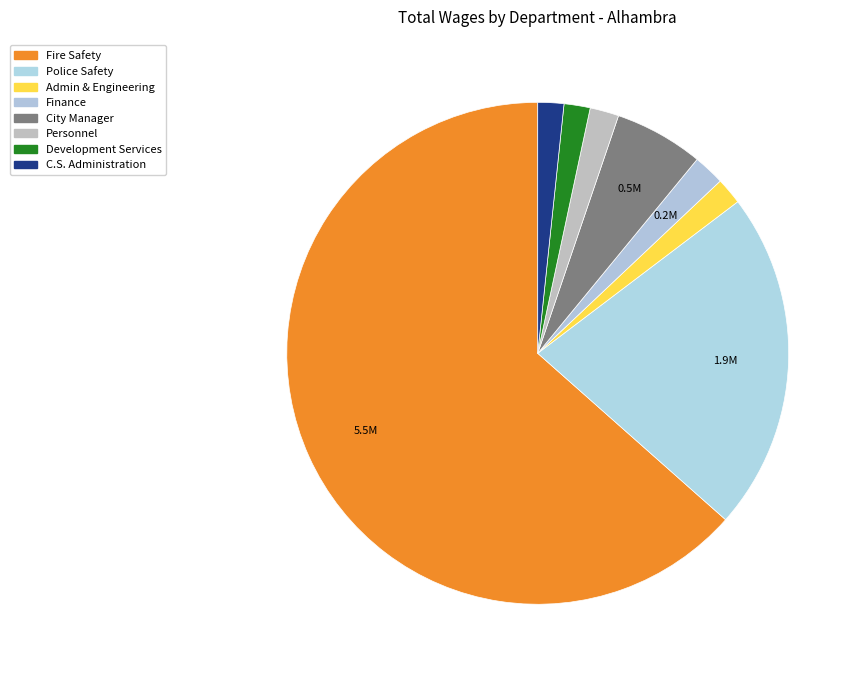

What percentage do City Manager and Personnel together represent?

7.6%